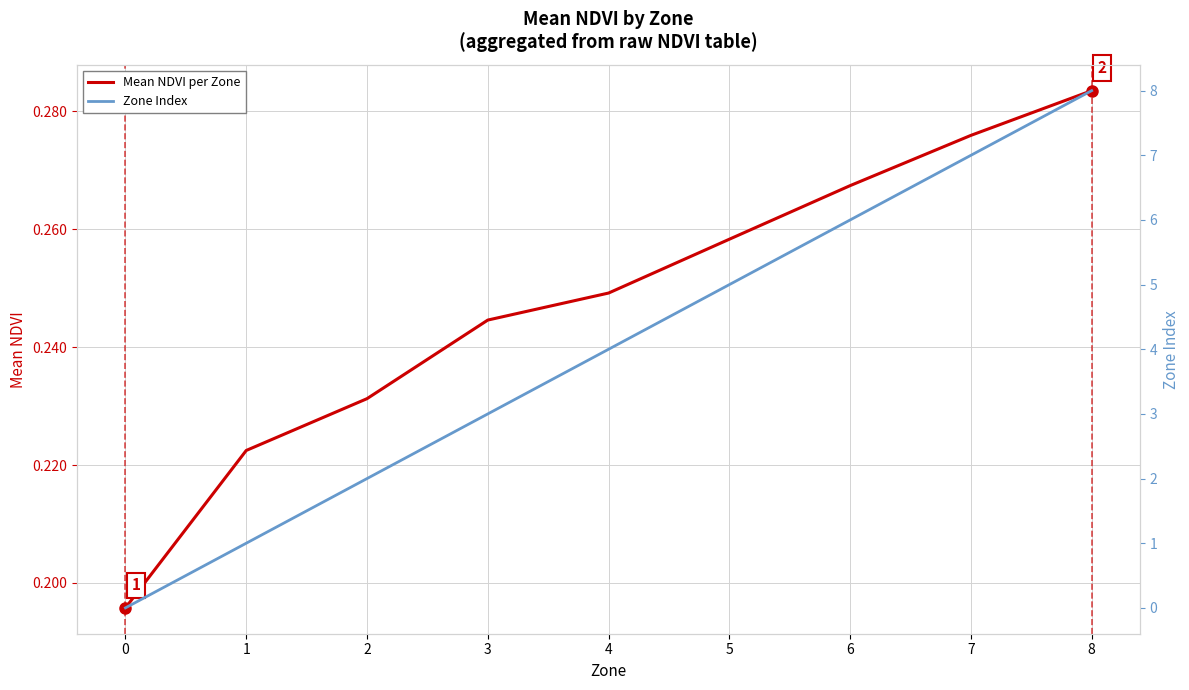

What is the average value of the Mean NDVI per Zone series?

0.2